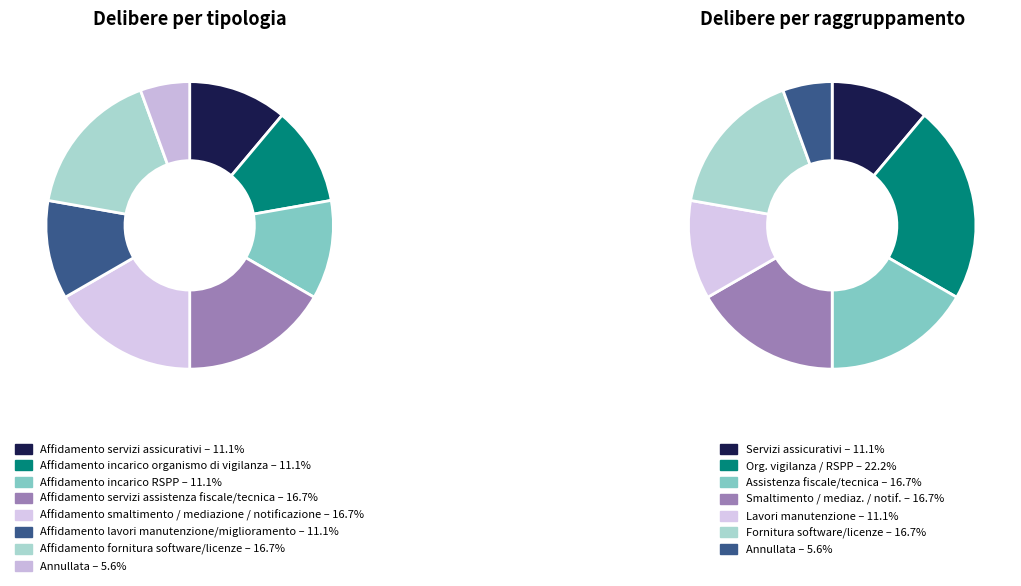

Approximately how many times larger is the value at Affidamento incarico organismo di vigilanza compared to Affidamento servizi assistenza fiscale/tecnica?

0.7